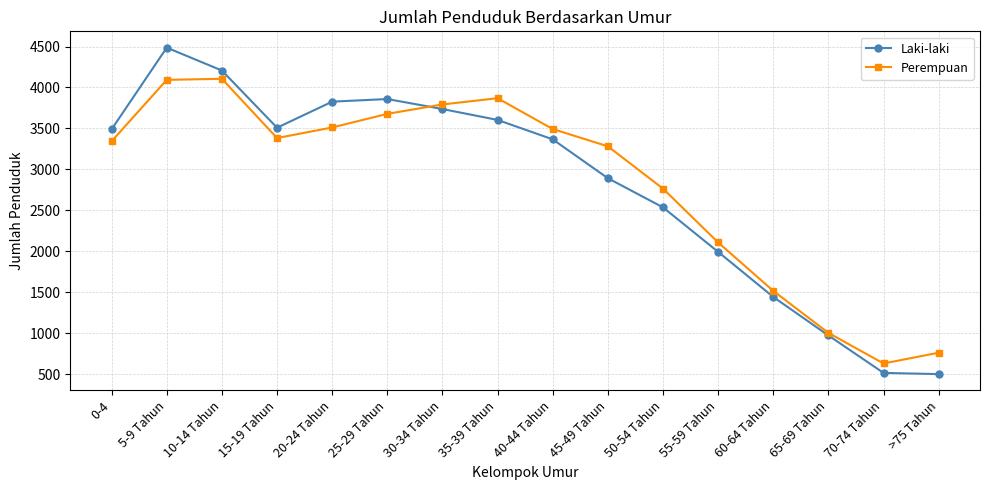

True or false: Laki-laki has a value of 5844 at 35-39 Tahun.

False